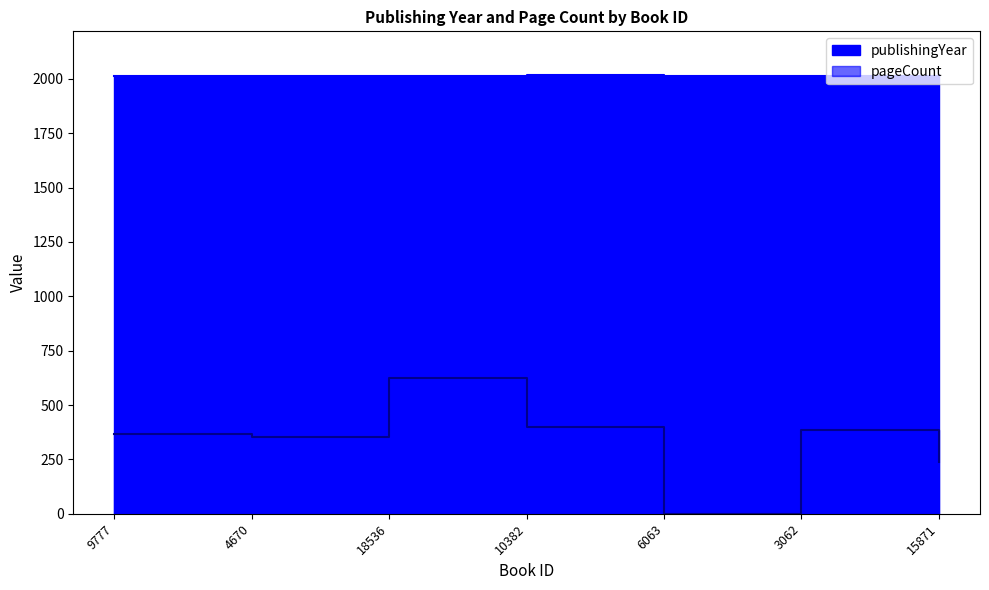

Count the number of data series in this chart.

2